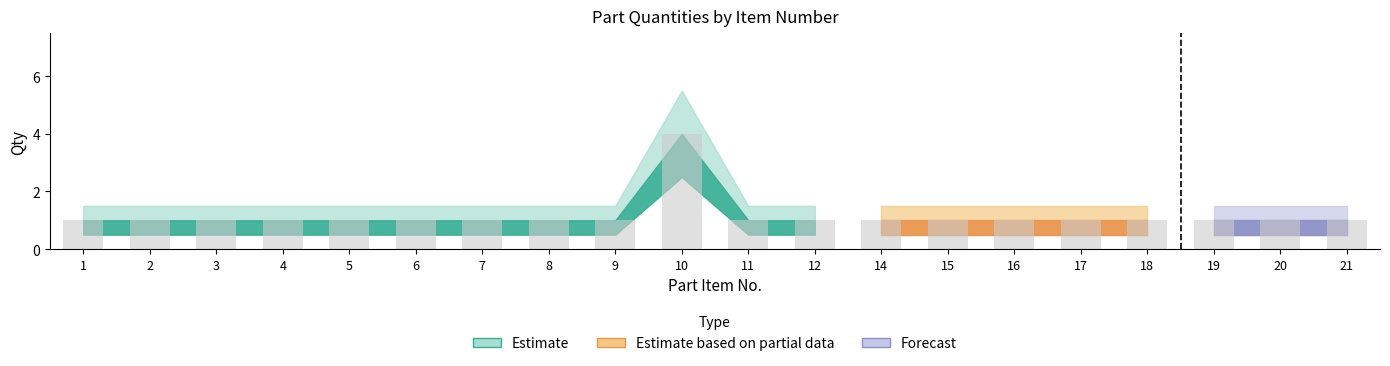

What is the value of the 19th bar from the left?

1